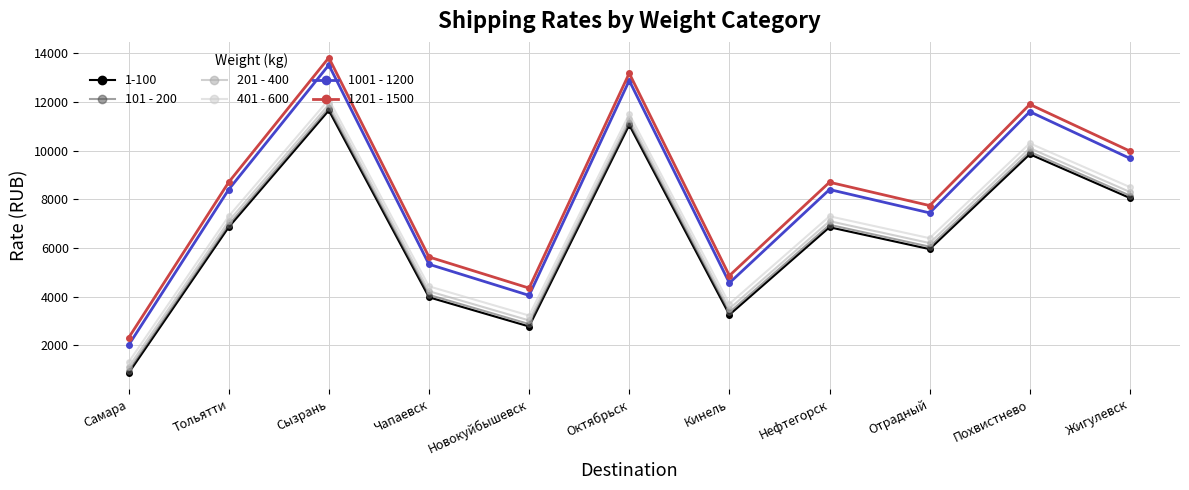

Is it true that 401 - 600 equals 2274 at Кинель?

False